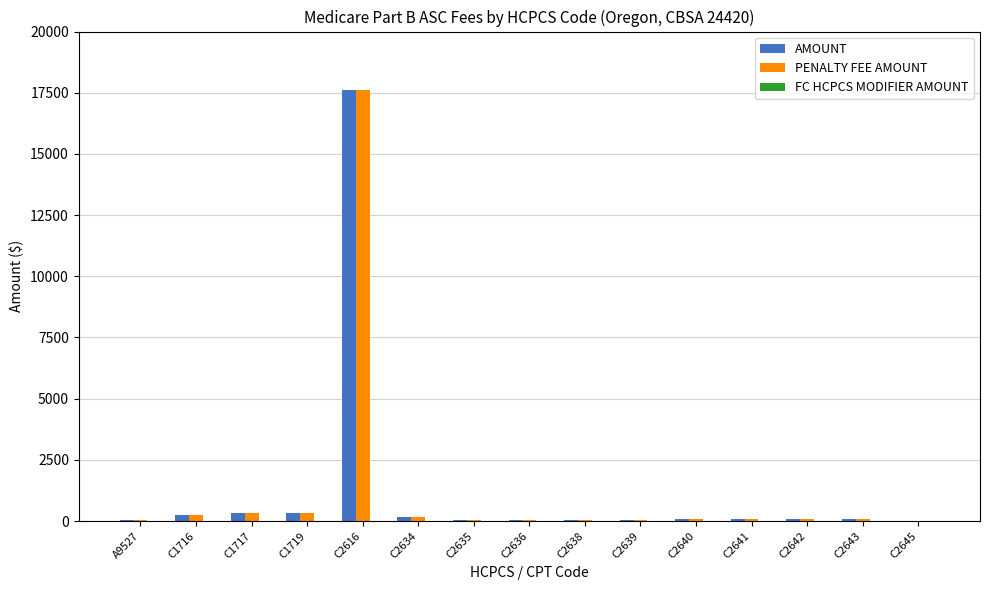

The PENALTY FEE AMOUNT series shows 335.7 at C1717. True or false?

True